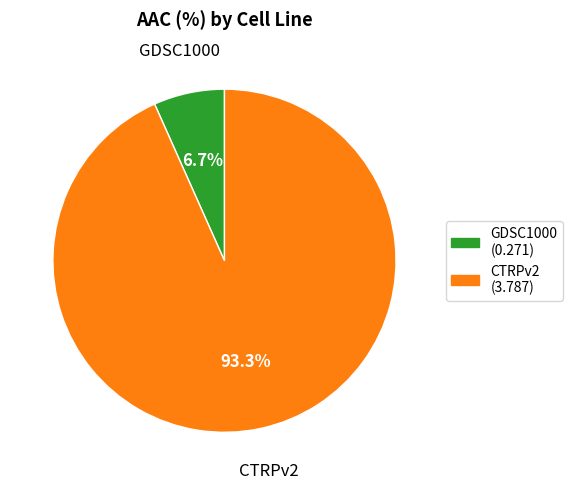

Rank the categories by value from highest to lowest.

CTRPv2, GDSC1000